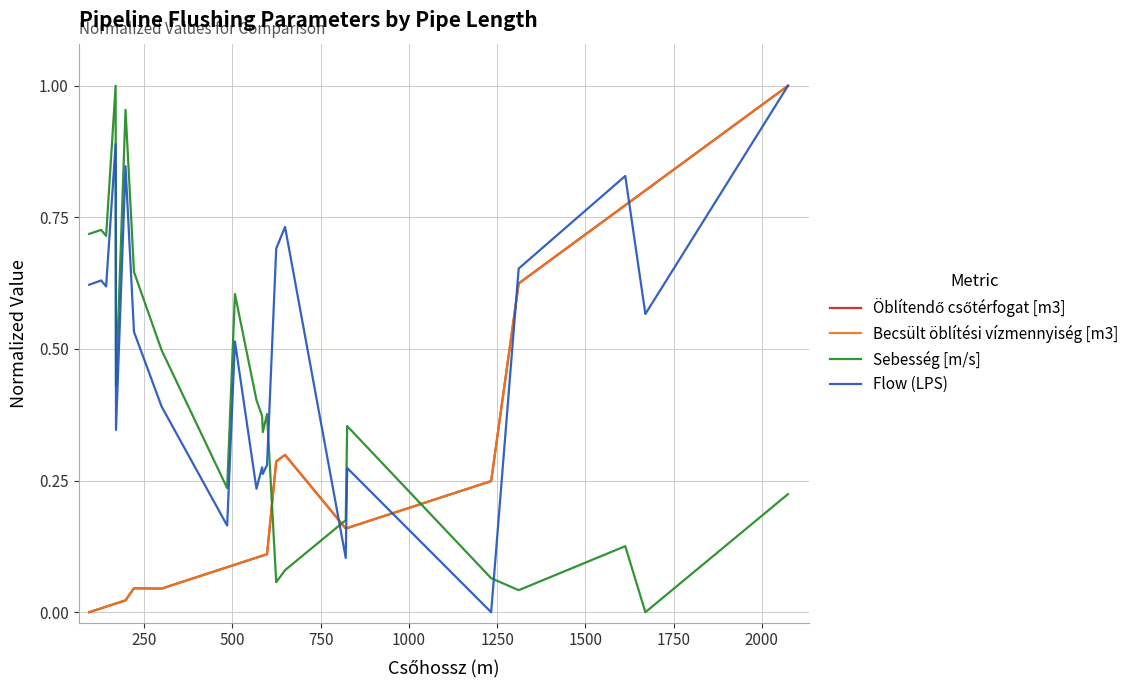

Does the chart display data point markers on the line(s)?

No